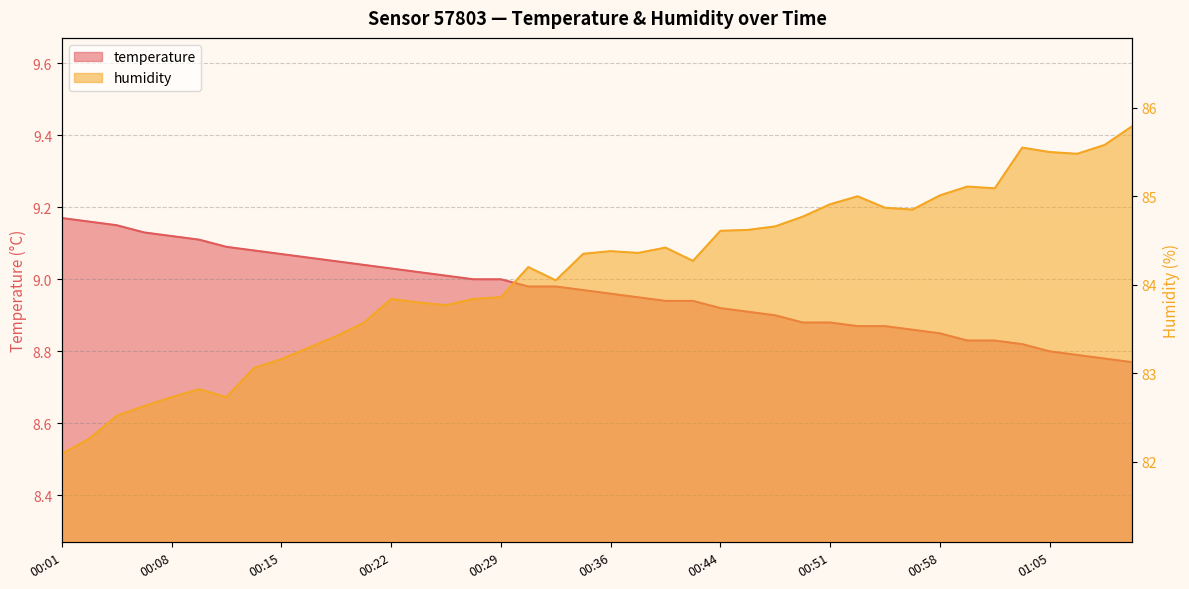

At 00:52, list the series in order from largest to smallest.

humidity, temperature